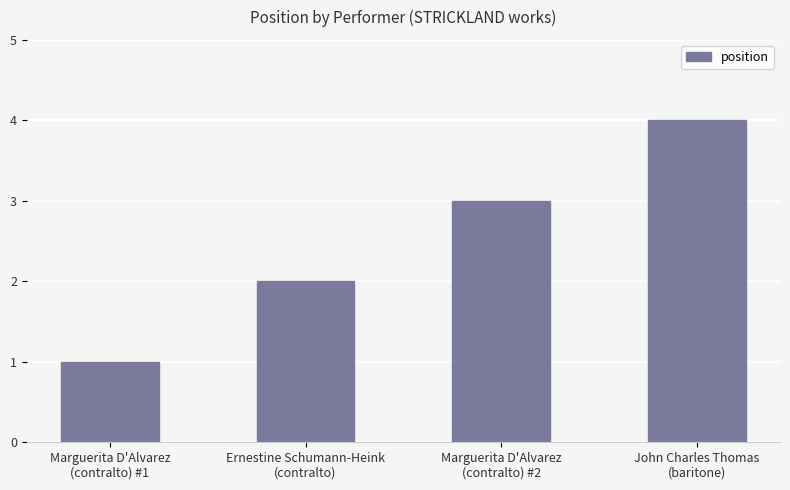

Reading left to right, transcribe all the data shown in this chart.

Marguerita D'Alvarez
(contralto) #1=1	Ernestine Schumann-Heink
(contralto)=2	Marguerita D'Alvarez
(contralto) #2=3	John Charles Thomas
(baritone)=4